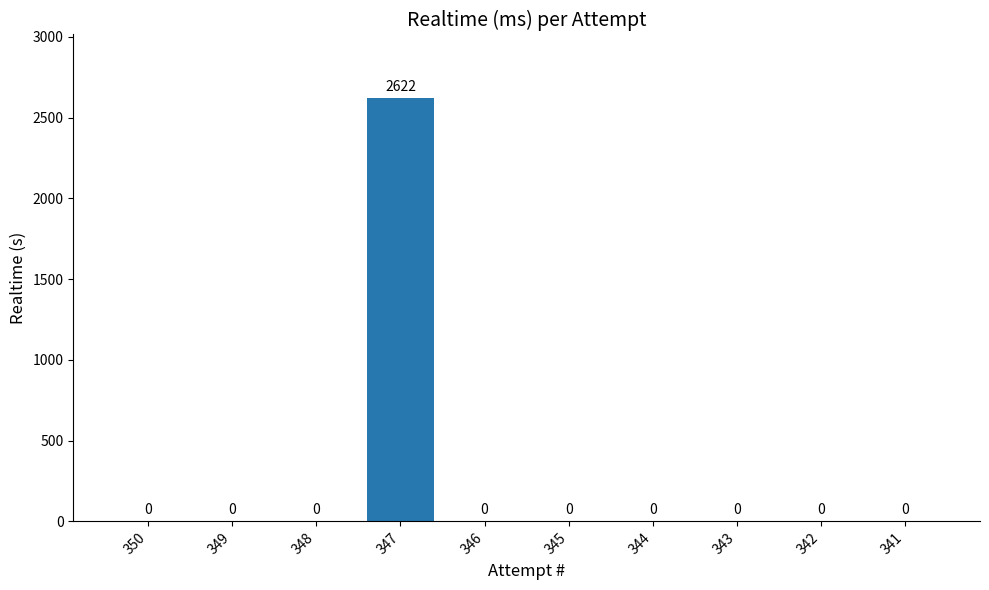

The value at 347 is 2622.1. True or false?

True